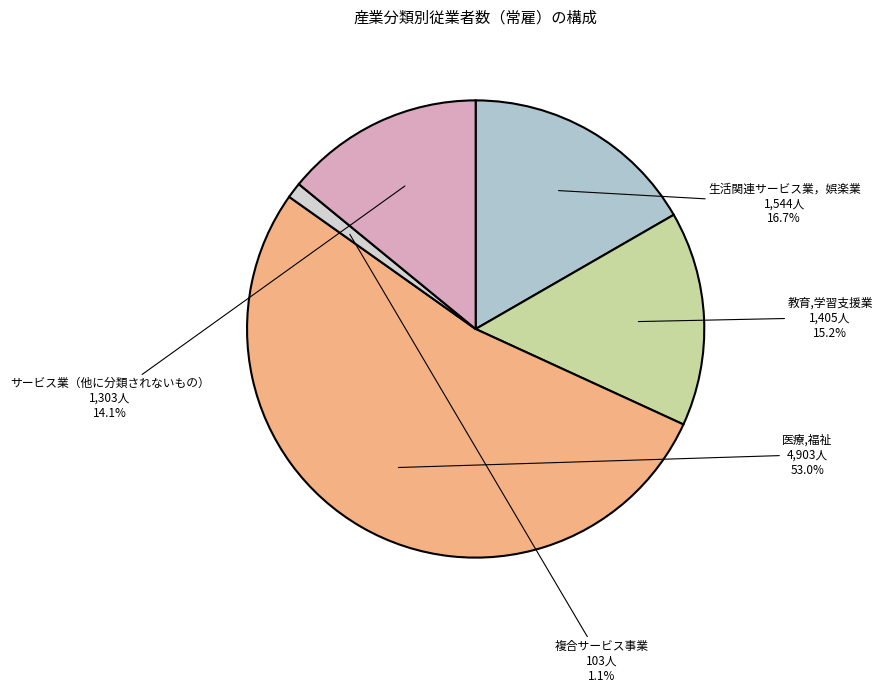

What is the smallest slice in the pie chart?

複合サービス事業